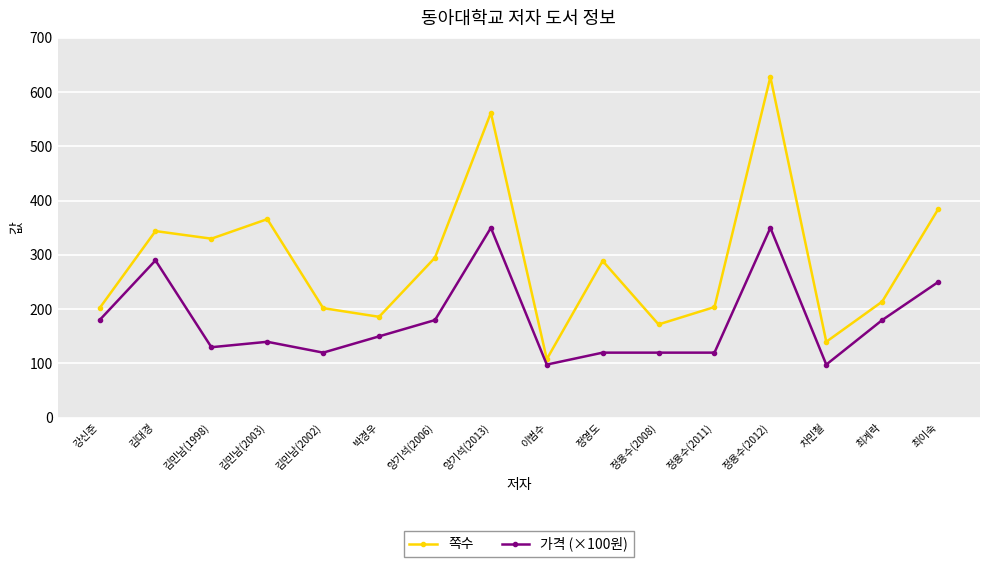

What is the minimum value shown in the chart?

98